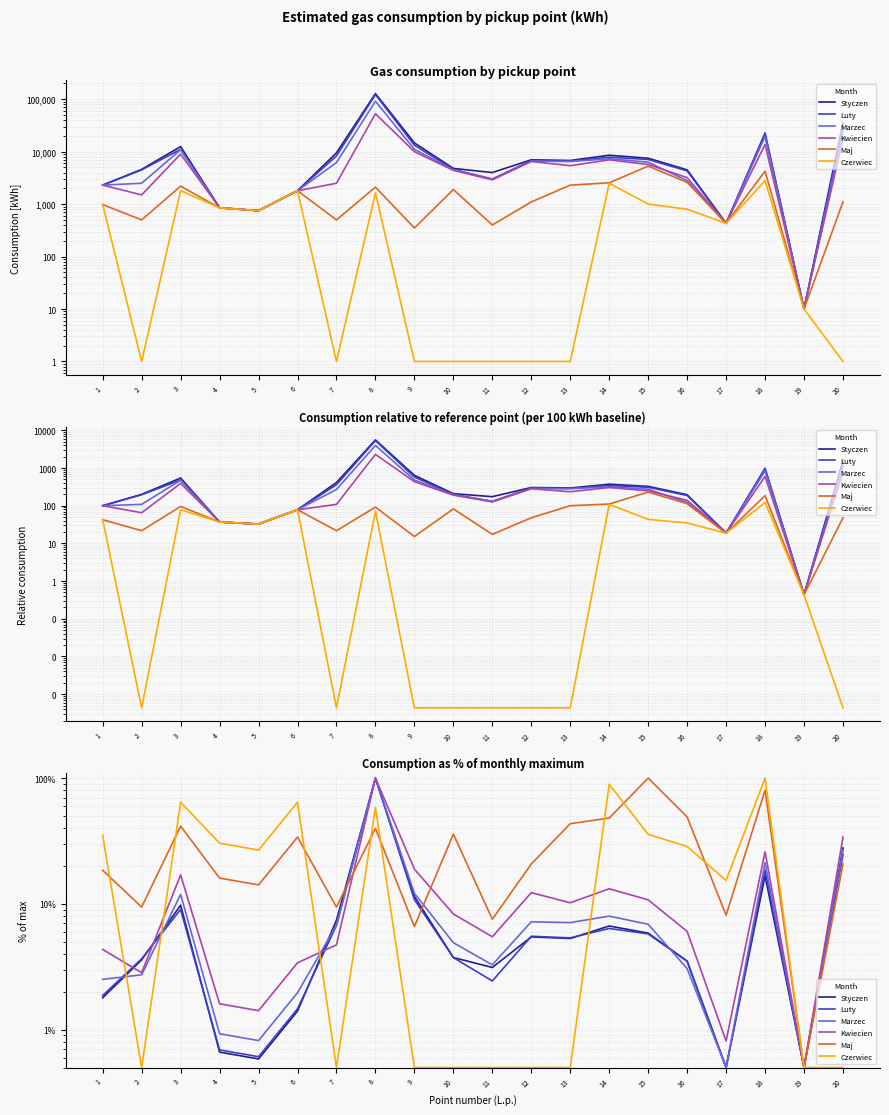

What is the value of the Kwiecien point at the 10th from the left?

8.3